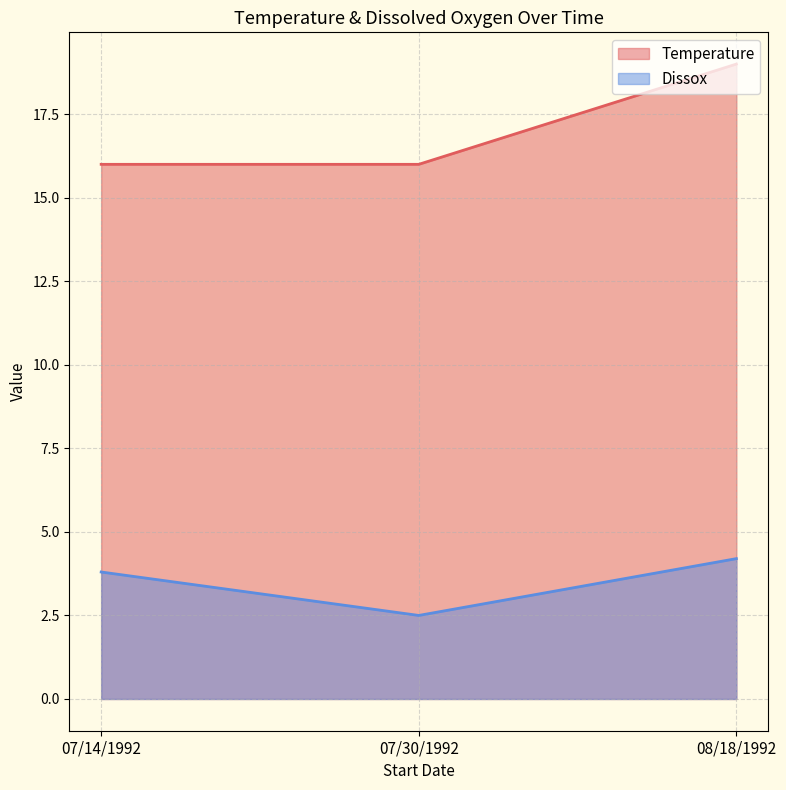

List the labels in order of Dissox value, smallest first.

07/30/1992, 07/14/1992, 08/18/1992